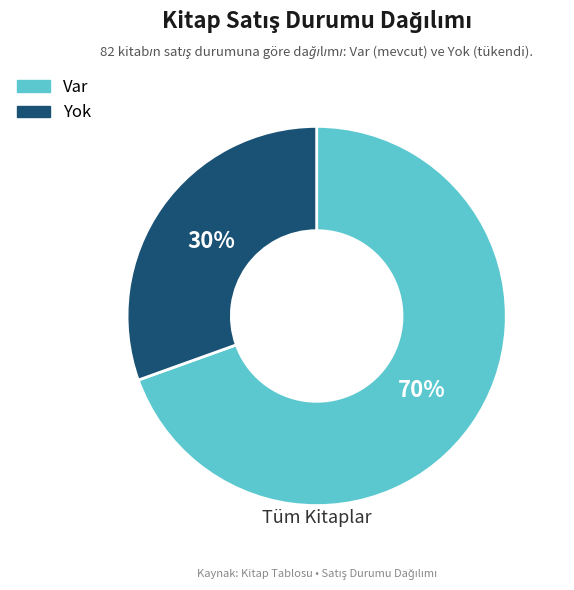

To the nearest percent, what is the combined percentage of Var and Yok?

100%